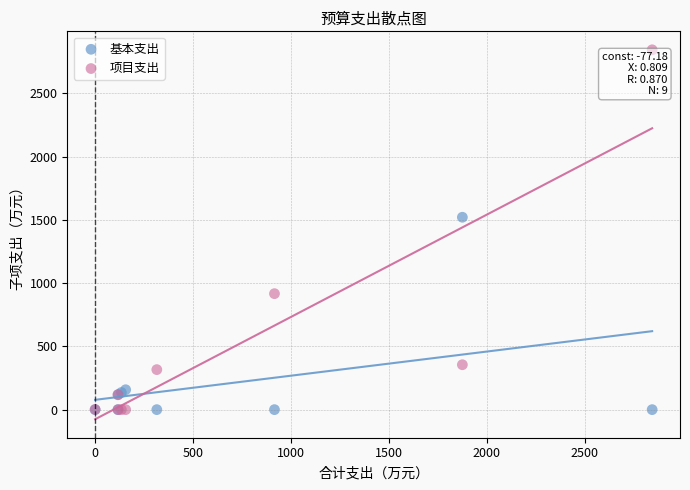

In the 项目支出 series, what Y value is closest to 1421?

916.6